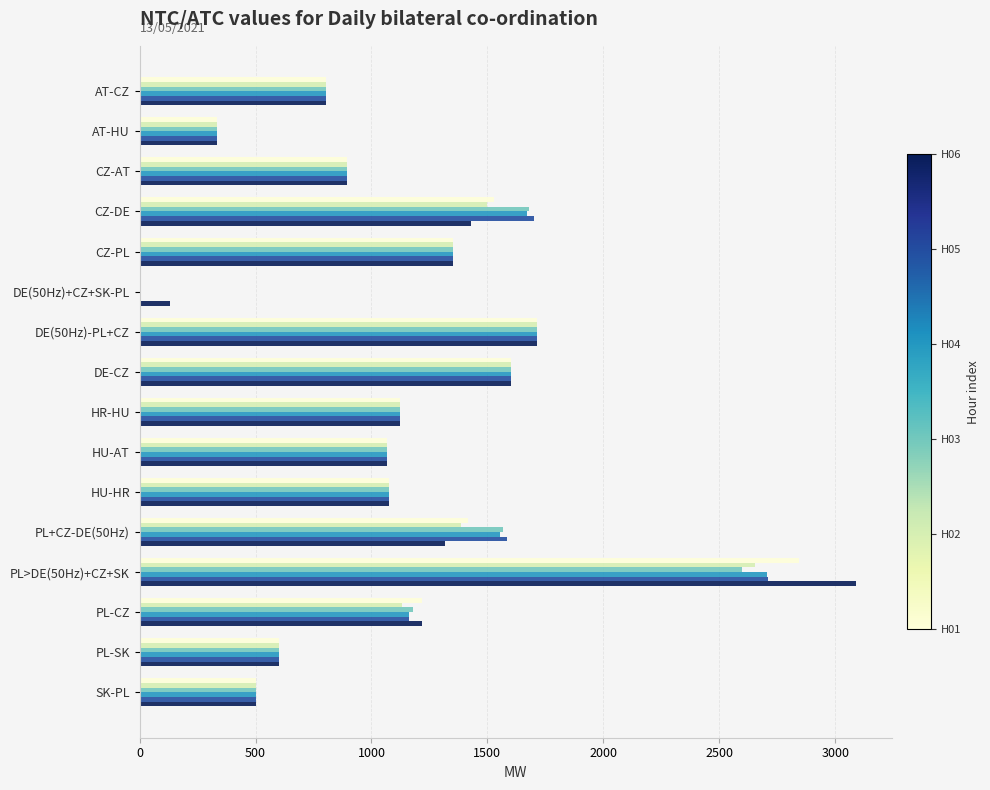

Which category has the highest value across all series?

PL>DE(50Hz)+CZ+SK